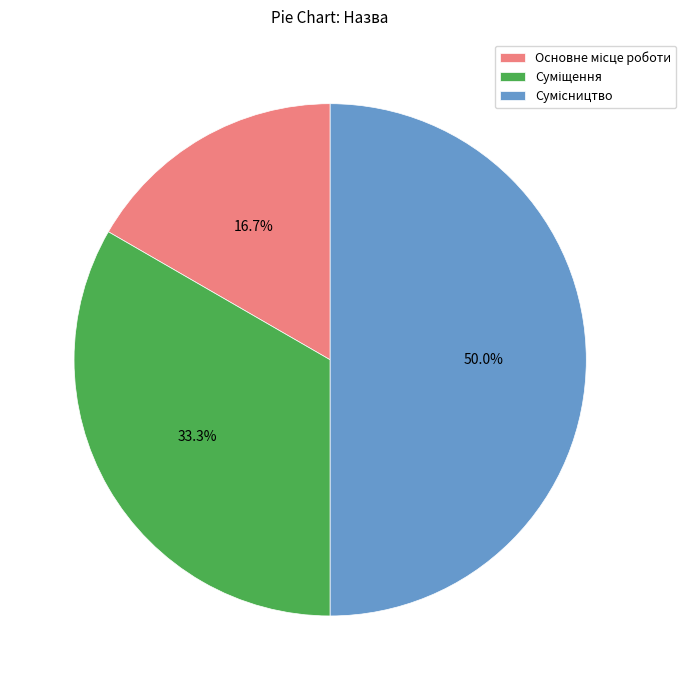

What percentage is the Суміщення slice, to the nearest percent?

33%